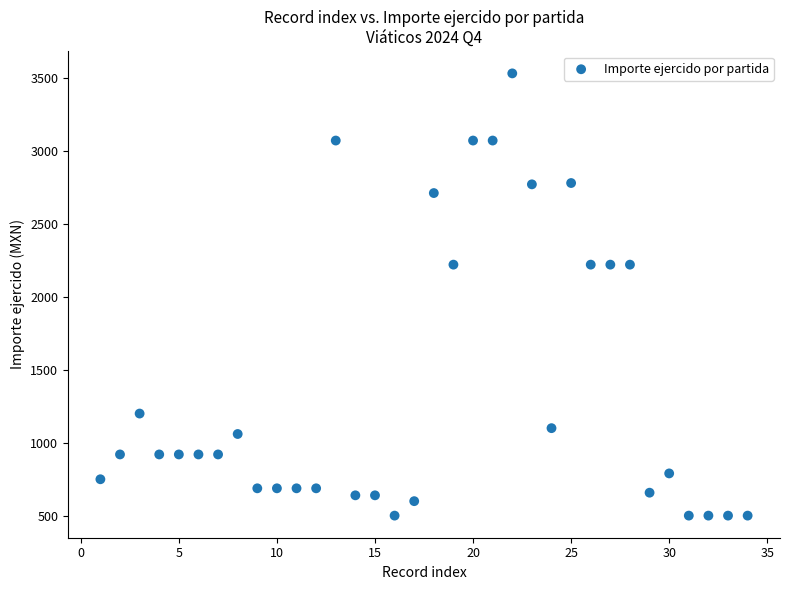

What is the range of Y values (max minus min)?

3029.0